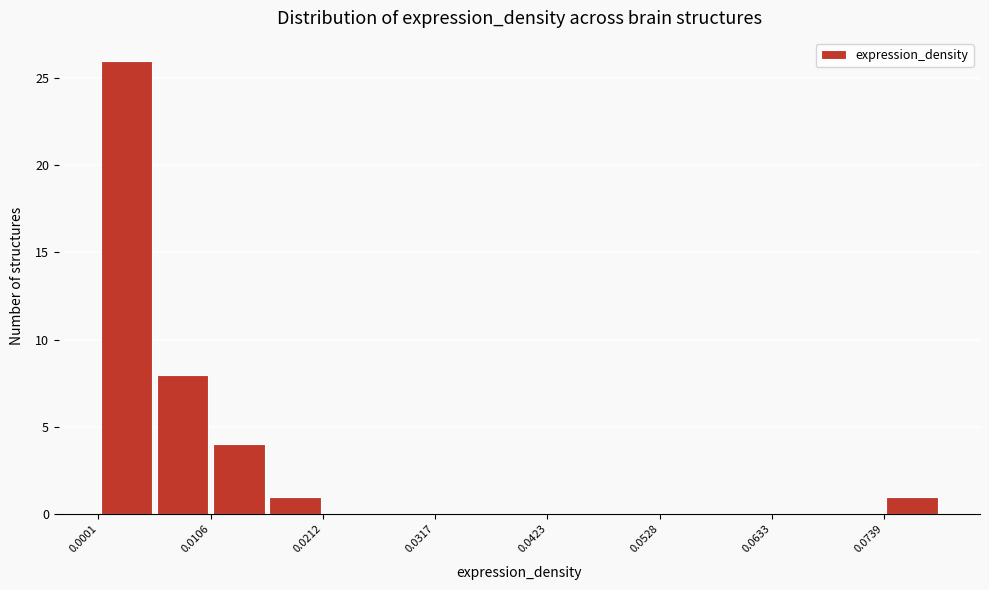

Around what value on the x-axis is the tallest bar? Give the approximate position of its centre, as read against the axis.

0.002